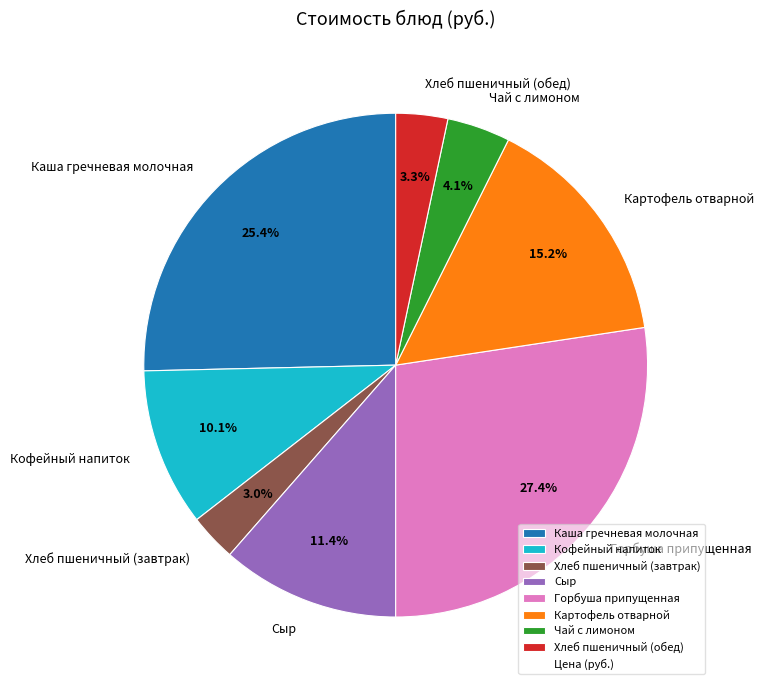

Count the number of slices in the pie.

8